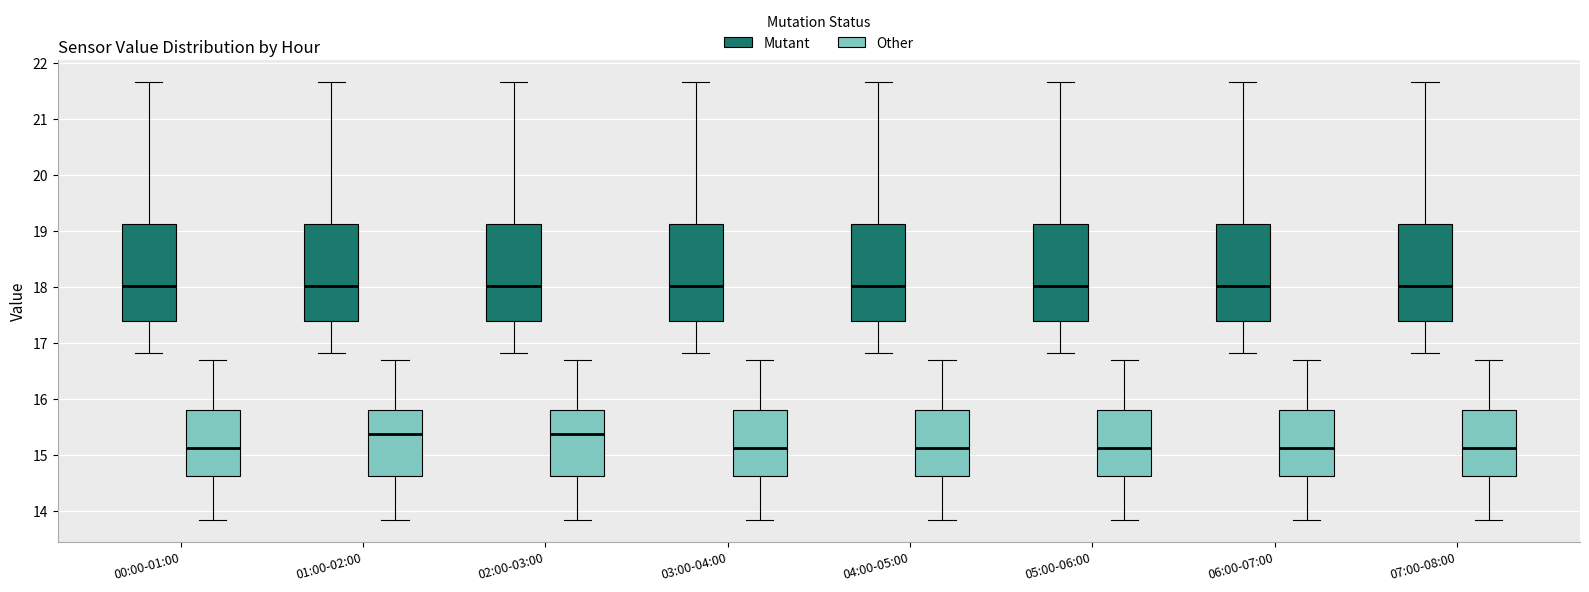

Reading left to right, transcribe this box plot: for each box, give where its median line is, the range the box spans, and where its two whiskers end, as read against the y-axis. The values are not printed on the chart, so give them approximately, as read against the axis.

00:00-01:00 (Mutant): median 18.0, box 17.4 to 19.1, whiskers 16.8 to 21.7
00:00-01:00 (Other): median 15.1, box 14.6 to 15.8, whiskers 13.8 to 16.7
01:00-02:00 (Mutant): median 18.0, box 17.4 to 19.1, whiskers 16.8 to 21.7
01:00-02:00 (Other): median 15.4, box 14.6 to 15.8, whiskers 13.8 to 16.7
02:00-03:00 (Mutant): median 18.0, box 17.4 to 19.1, whiskers 16.8 to 21.7
02:00-03:00 (Other): median 15.4, box 14.6 to 15.8, whiskers 13.8 to 16.7
03:00-04:00 (Mutant): median 18.0, box 17.4 to 19.1, whiskers 16.8 to 21.7
03:00-04:00 (Other): median 15.1, box 14.6 to 15.8, whiskers 13.8 to 16.7
04:00-05:00 (Mutant): median 18.0, box 17.4 to 19.1, whiskers 16.8 to 21.7
04:00-05:00 (Other): median 15.1, box 14.6 to 15.8, whiskers 13.8 to 16.7
05:00-06:00 (Mutant): median 18.0, box 17.4 to 19.1, whiskers 16.8 to 21.7
05:00-06:00 (Other): median 15.1, box 14.6 to 15.8, whiskers 13.8 to 16.7
06:00-07:00 (Mutant): median 18.0, box 17.4 to 19.1, whiskers 16.8 to 21.7
06:00-07:00 (Other): median 15.1, box 14.6 to 15.8, whiskers 13.8 to 16.7
07:00-08:00 (Mutant): median 18.0, box 17.4 to 19.1, whiskers 16.8 to 21.7
07:00-08:00 (Other): median 15.1, box 14.6 to 15.8, whiskers 13.8 to 16.7